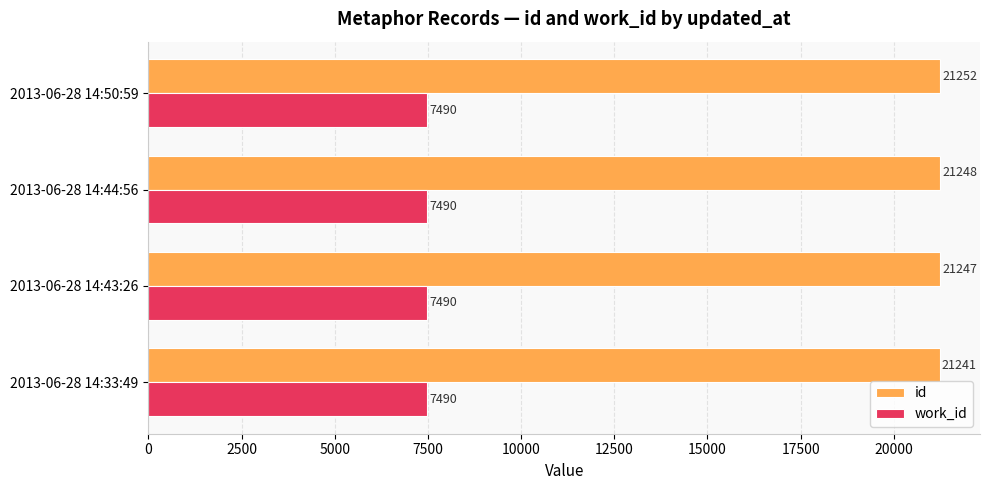

Between 2013-06-28 14:44:56 and 2013-06-28 14:50:59, which series saw the biggest shift?

id